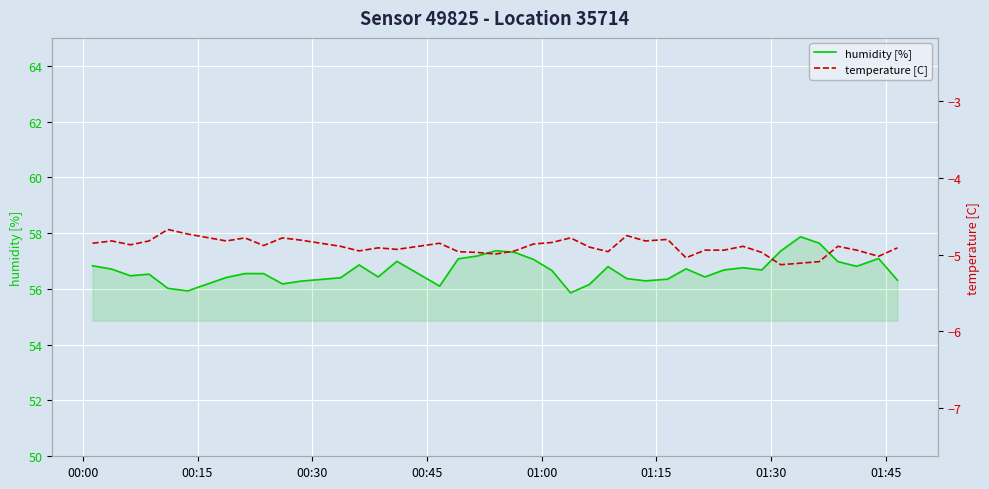

What is the lowest value of the humidity [%] series?

55.9